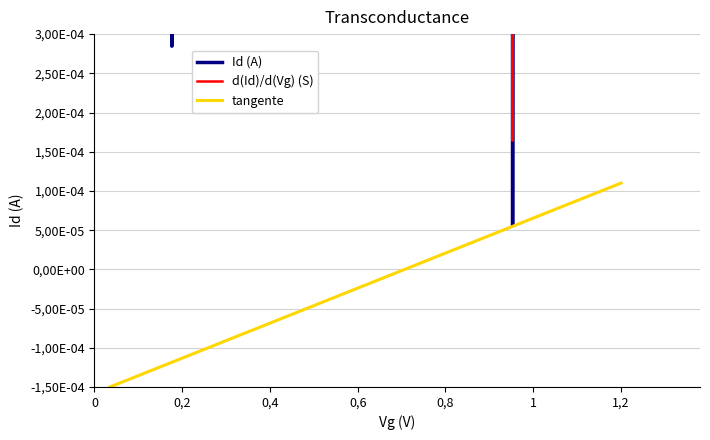

What are all the series names shown in the legend?

Id (A), d(Id)/d(Vg) (S), tangente